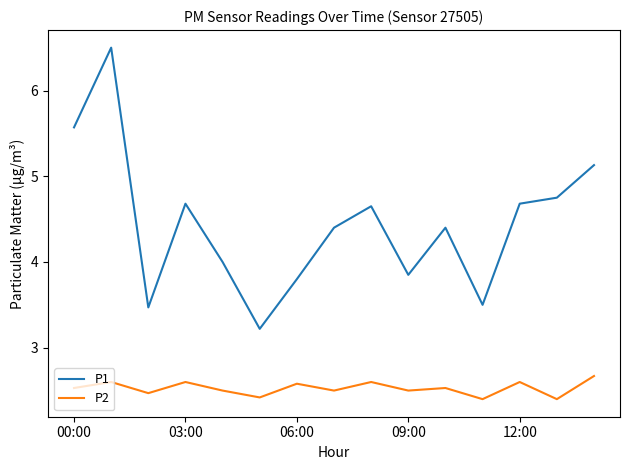

True or false: P1 has more than 0 points higher than both neighbors.

True